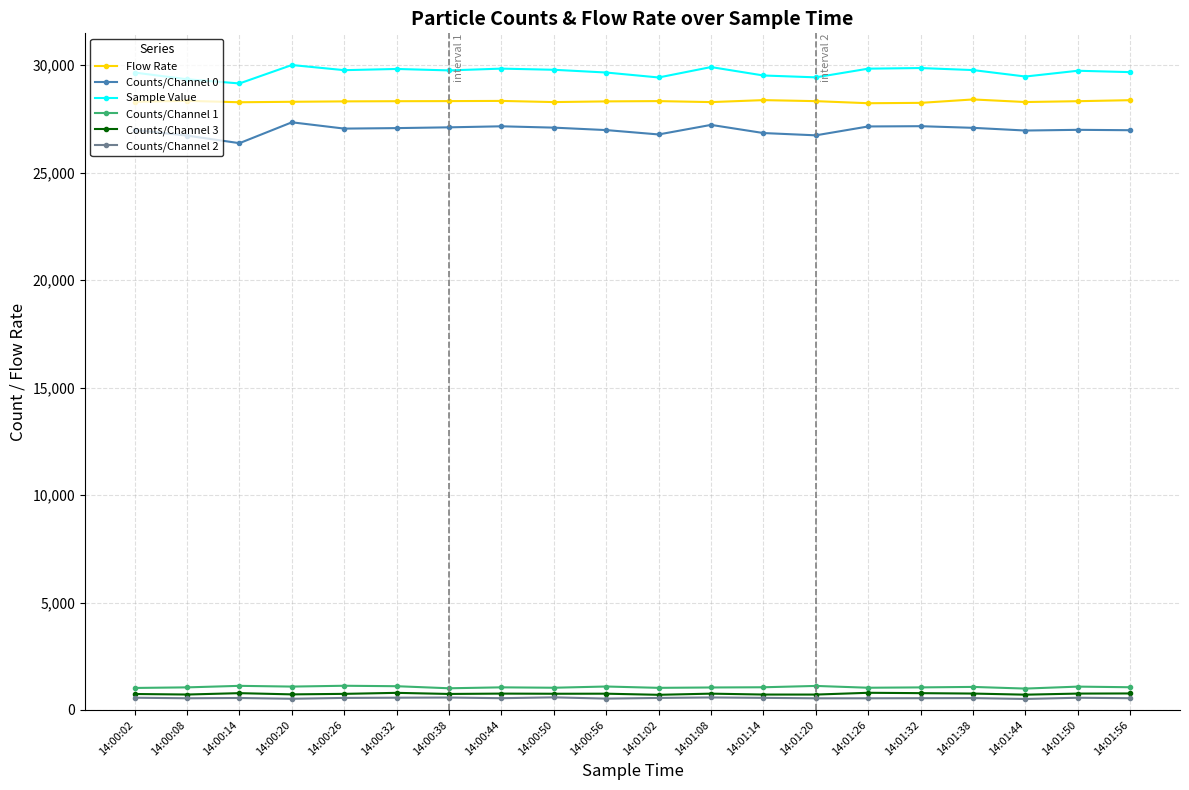

At which category does Counts/Channel 0 reach its first local valley?

14:00:14